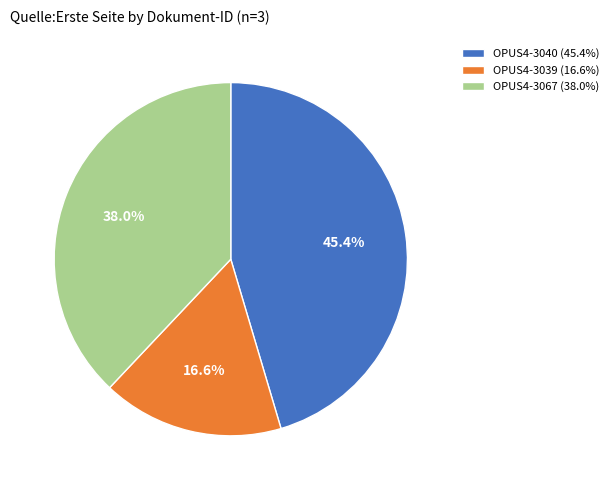

Rank the categories by value from lowest to highest.

OPUS4-3039, OPUS4-3067, OPUS4-3040